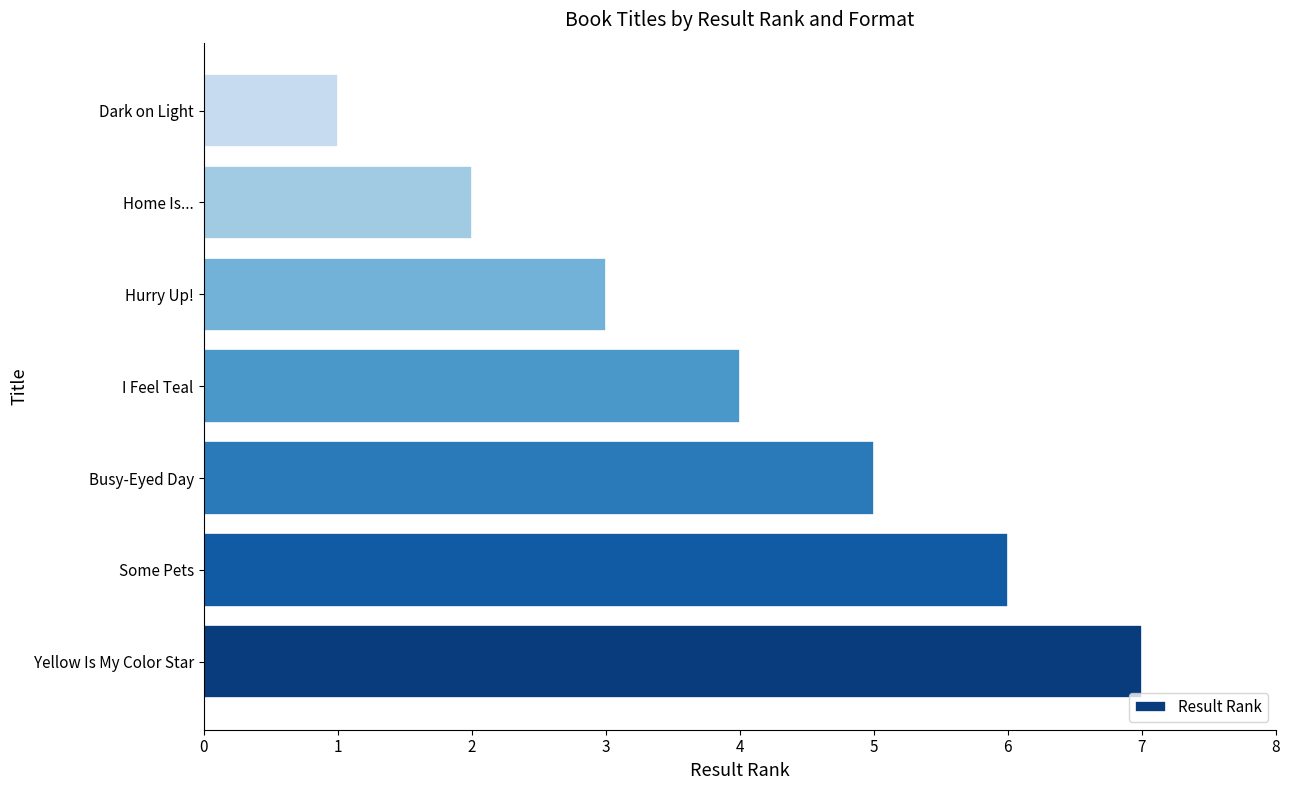

Which label corresponds to the smallest value in the chart?

Dark on Light